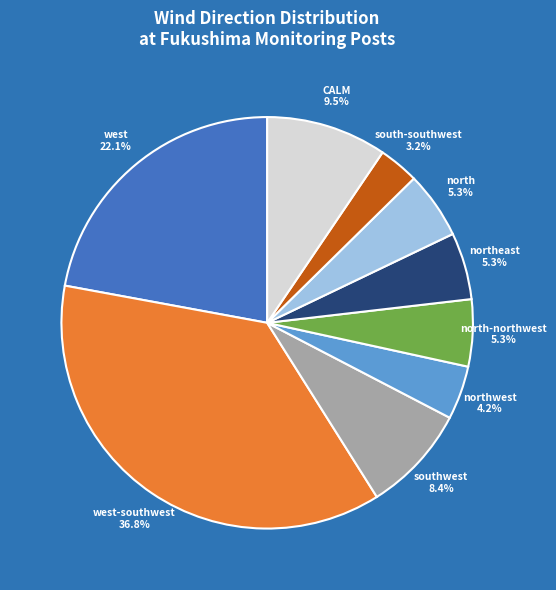

True or false: west accounts for 32% of the total.

False